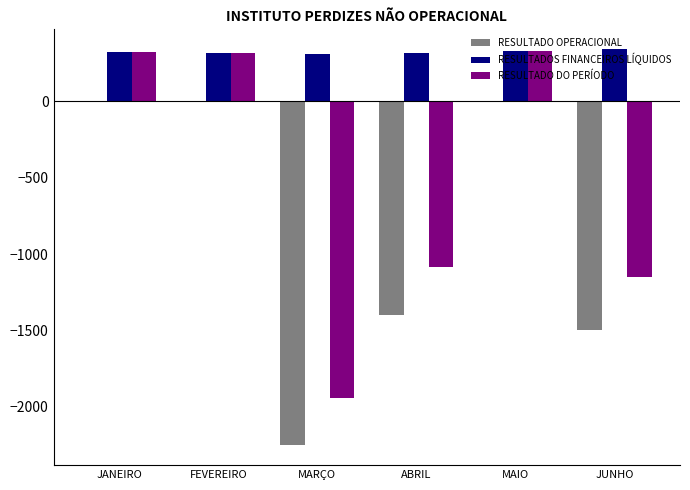

Which series has the largest total across all categories?

RESULTADOS FINANCEIROS LÍQUIDOS